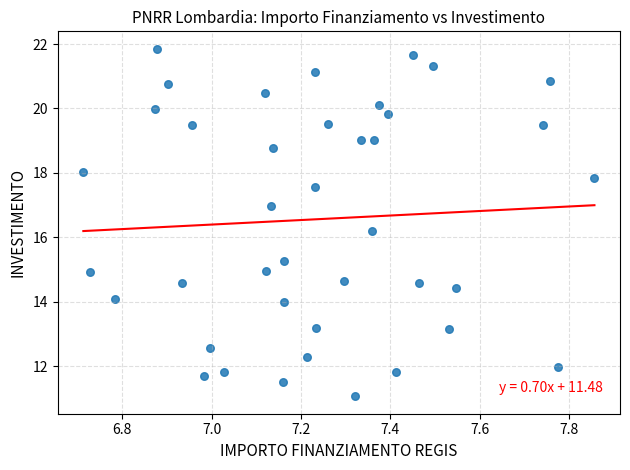

What Y value in the scatter plot is closest to 16?

16.2